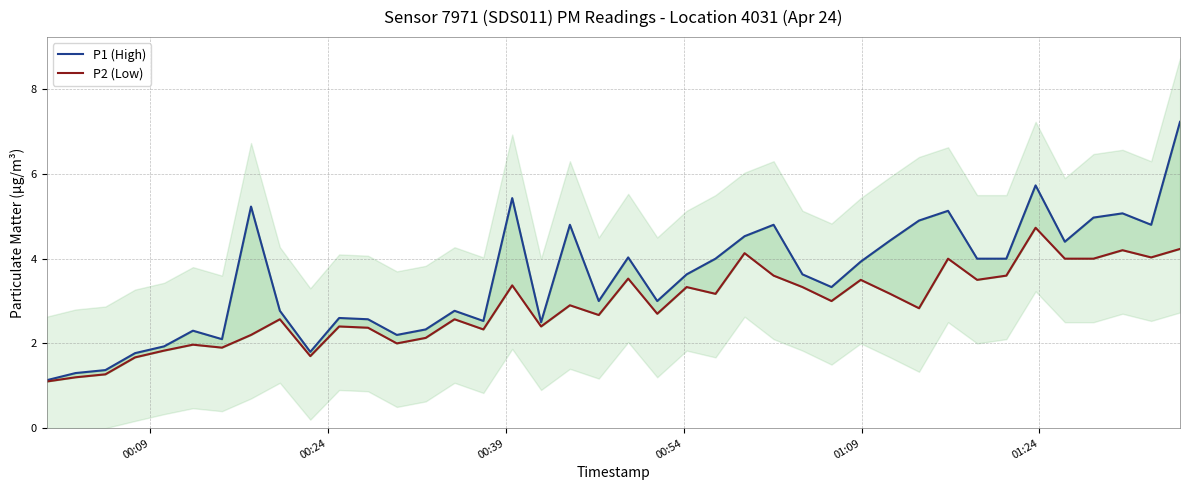

True or false: P1 (High) and P2 (Low) intersect in this chart.

False